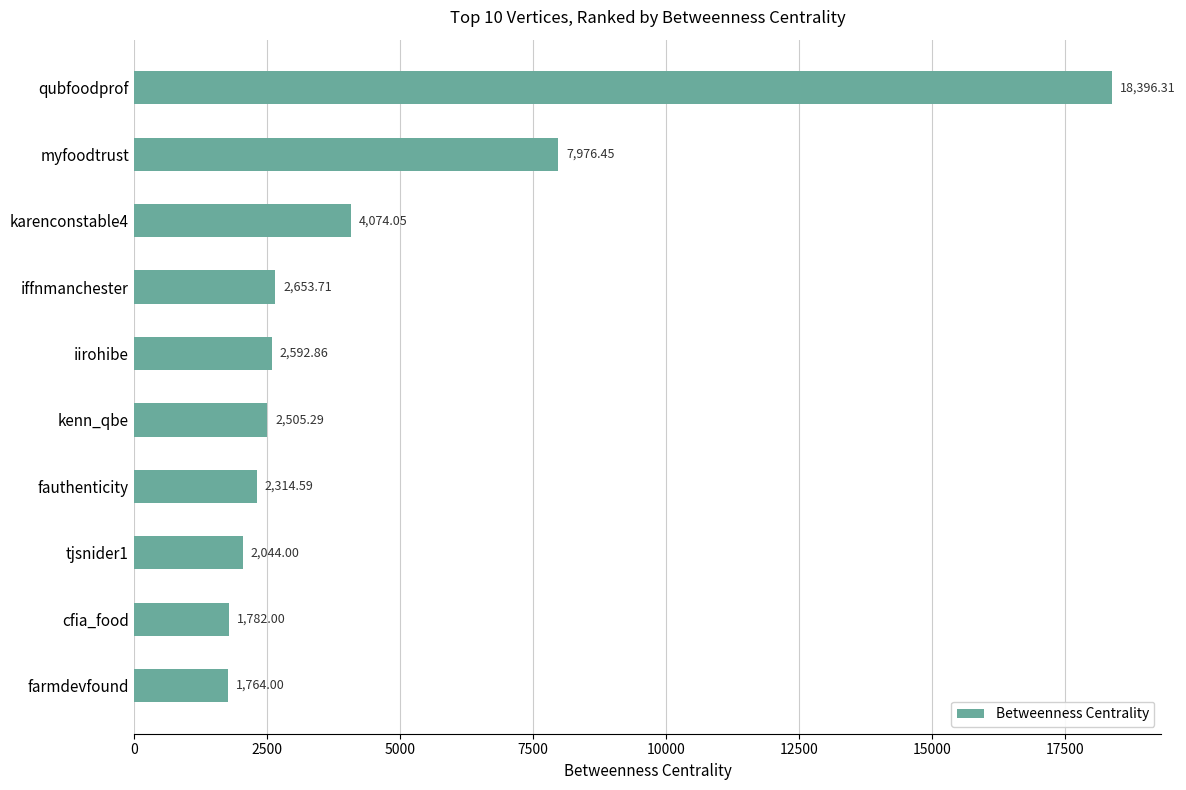

What is the maximum value shown in the chart?

18396.3